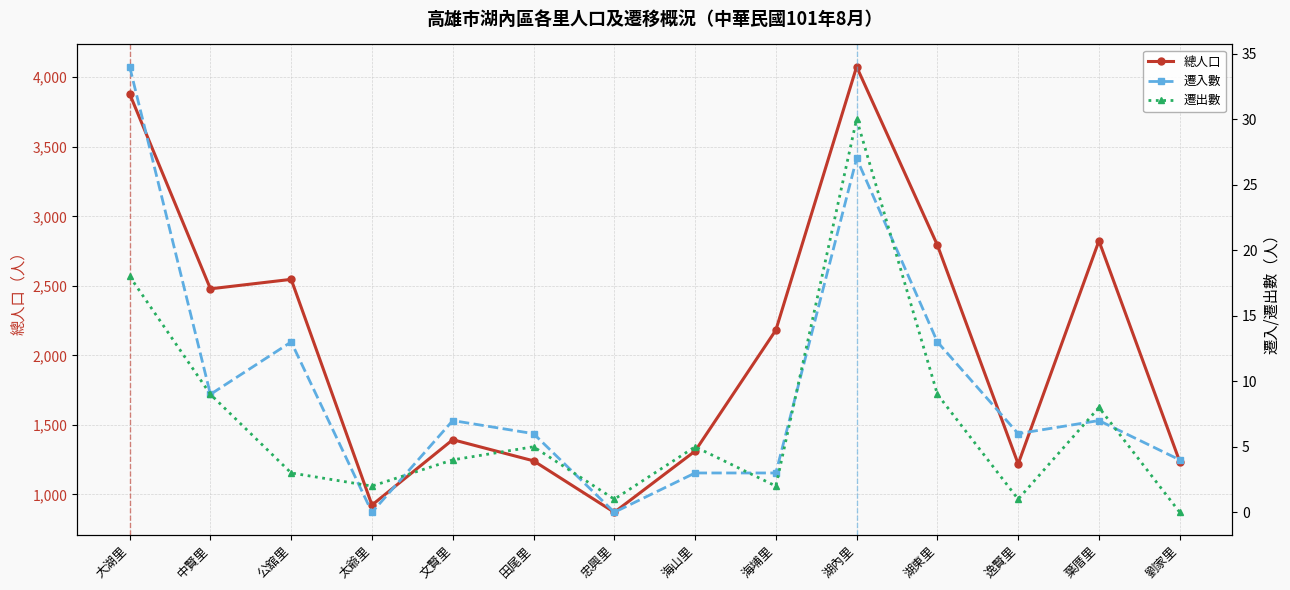

What is the difference between the highest and lowest values at 田尾里?

1237